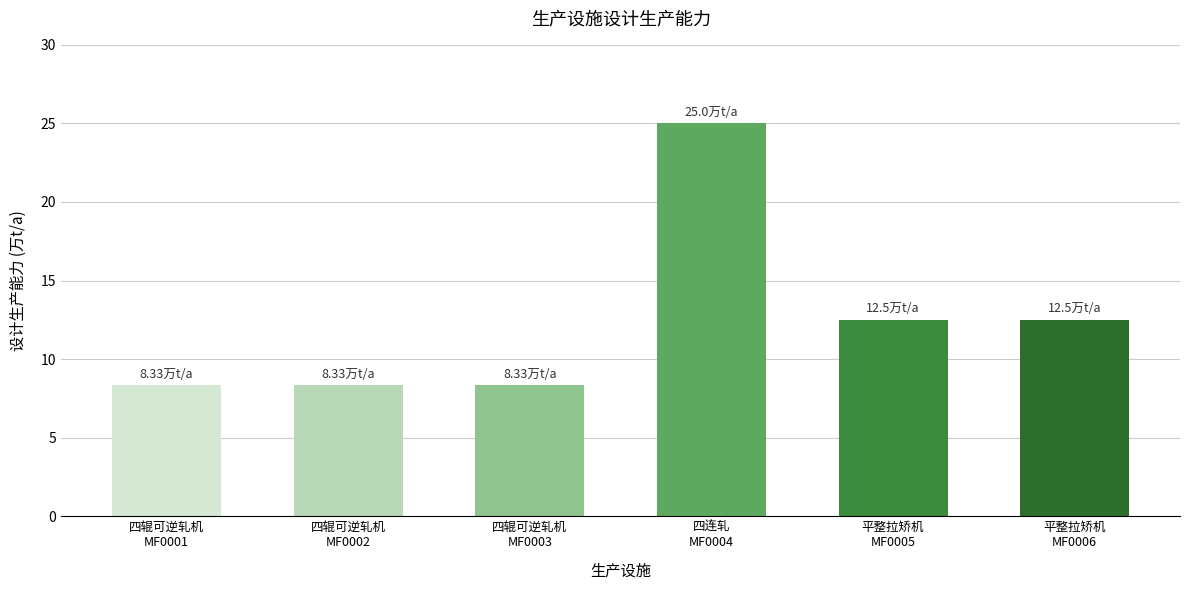

Are the bars horizontal?

No